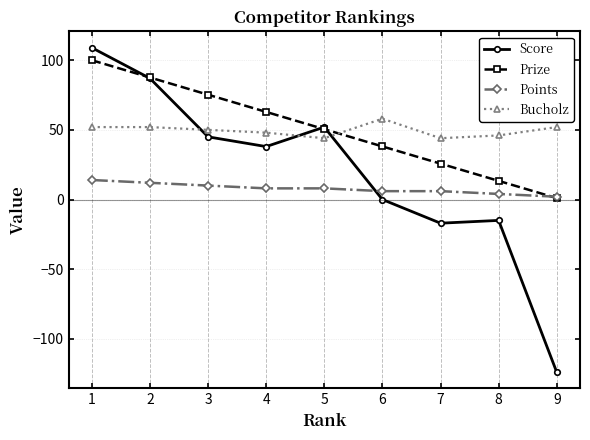

What is the sum of all Score values?

175.0